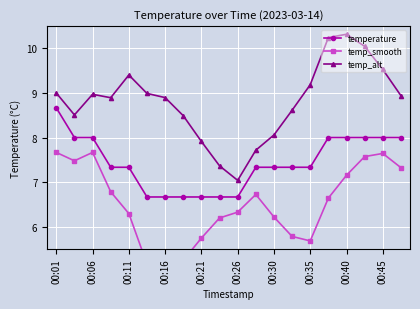

What is the sum of all temp_smooth values?

130.3